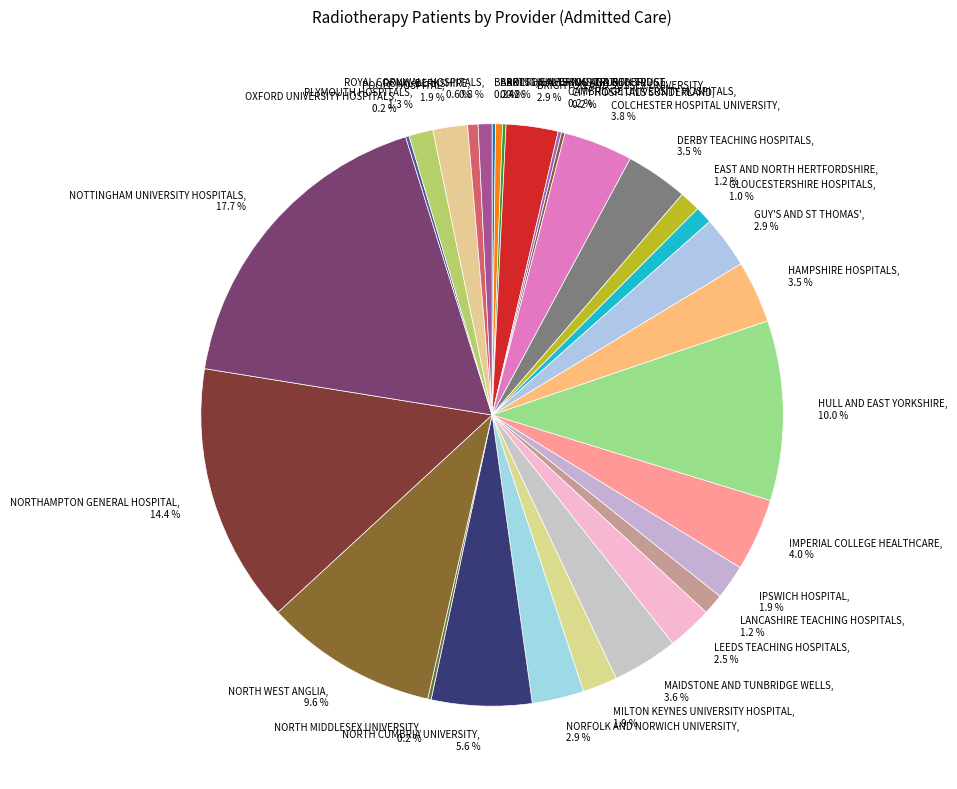

To the nearest percent, what is the average slice percentage?

3%